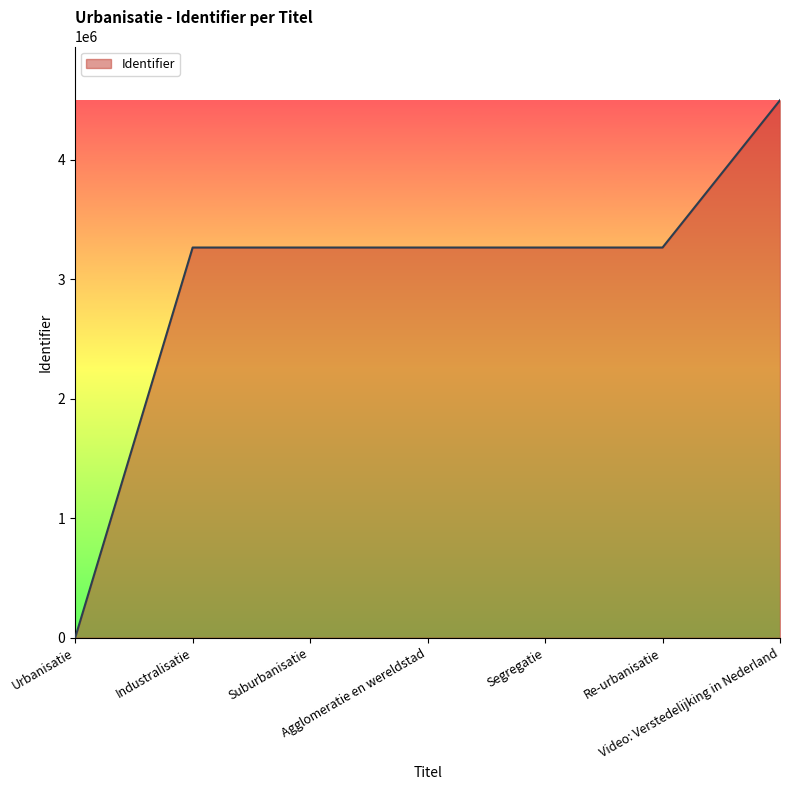

Which label corresponds to the smallest value in the chart?

Urbanisatie